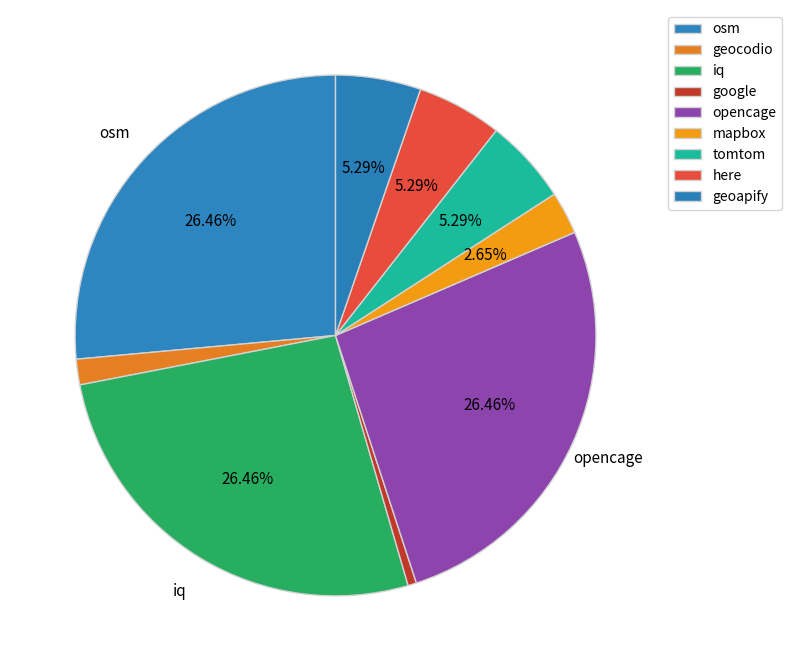

Which has a higher value, tomtom or geocodio?

tomtom